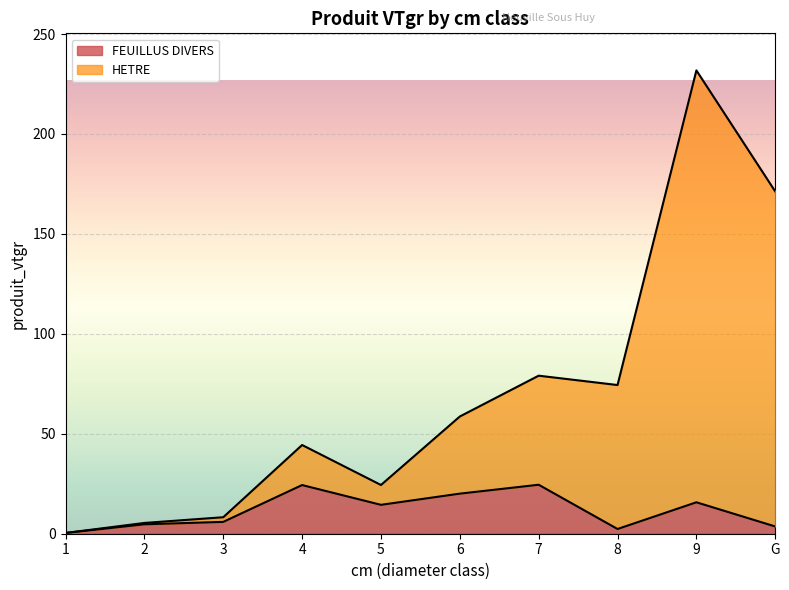

In FEUILLUS DIVERS, how many points are lower than both neighbors (excluding endpoints)?

2